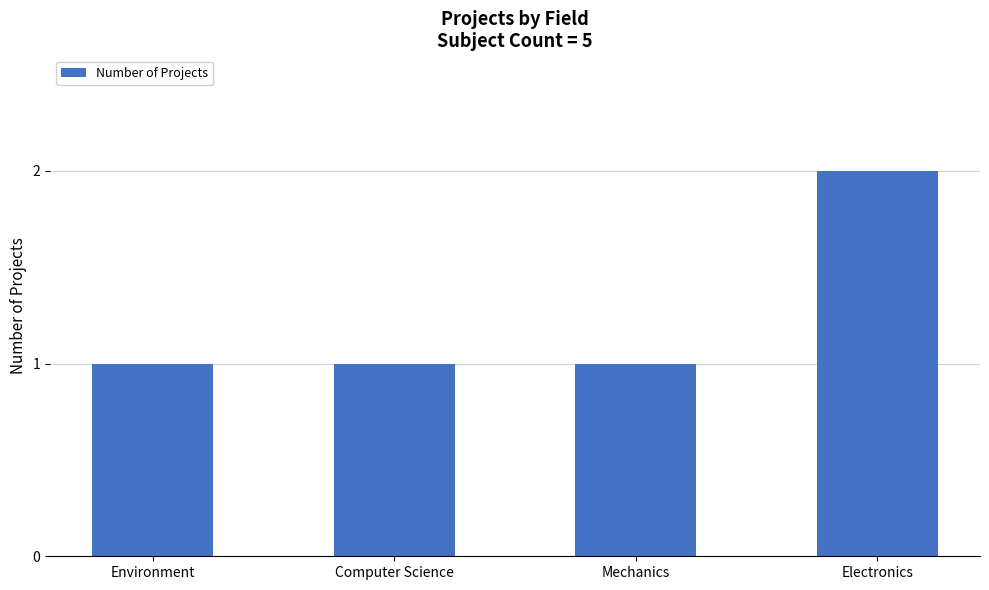

Count the number of data series in this chart.

1